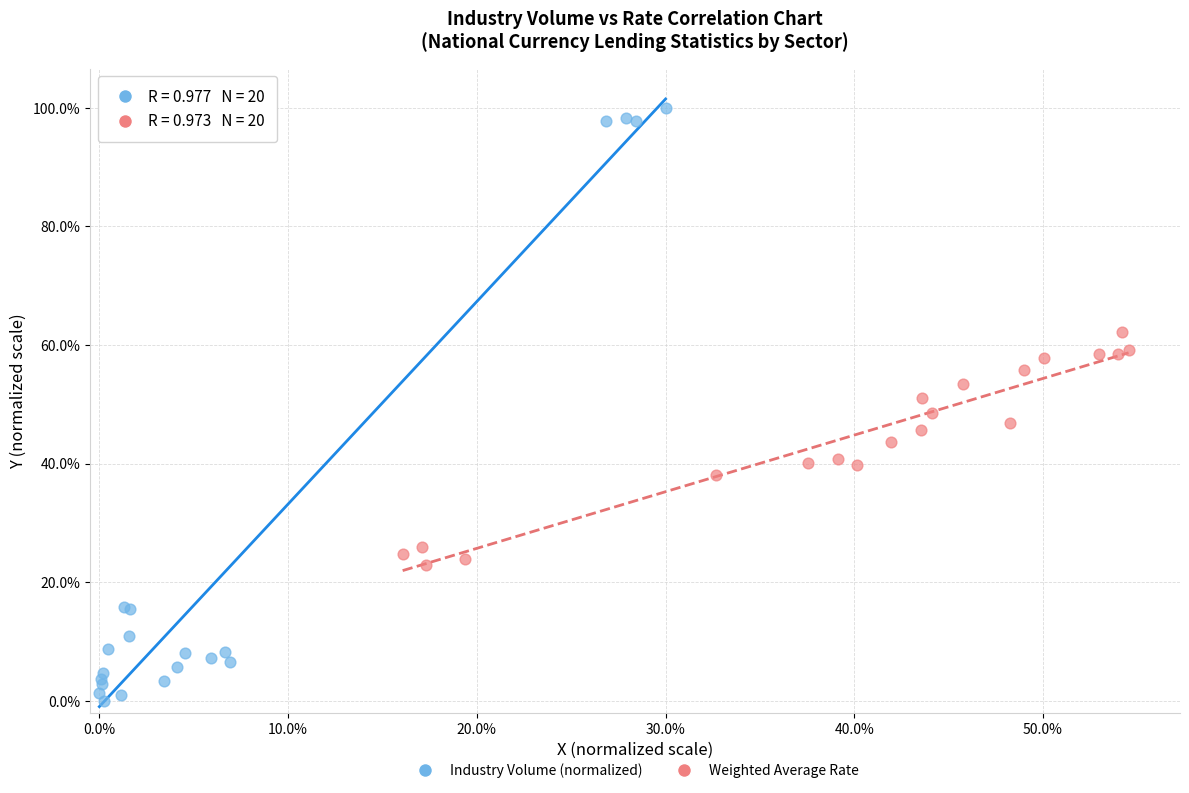

Which series reaches the maximum Y coordinate?

Industry Volume (normalized)